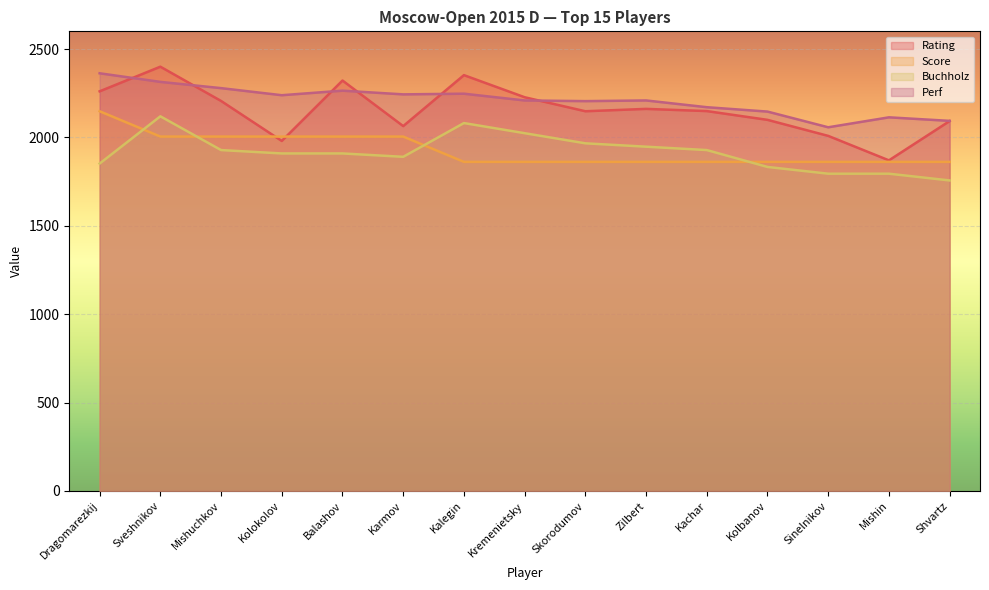

At which category is the sum across all series the highest?

Sveshnikov